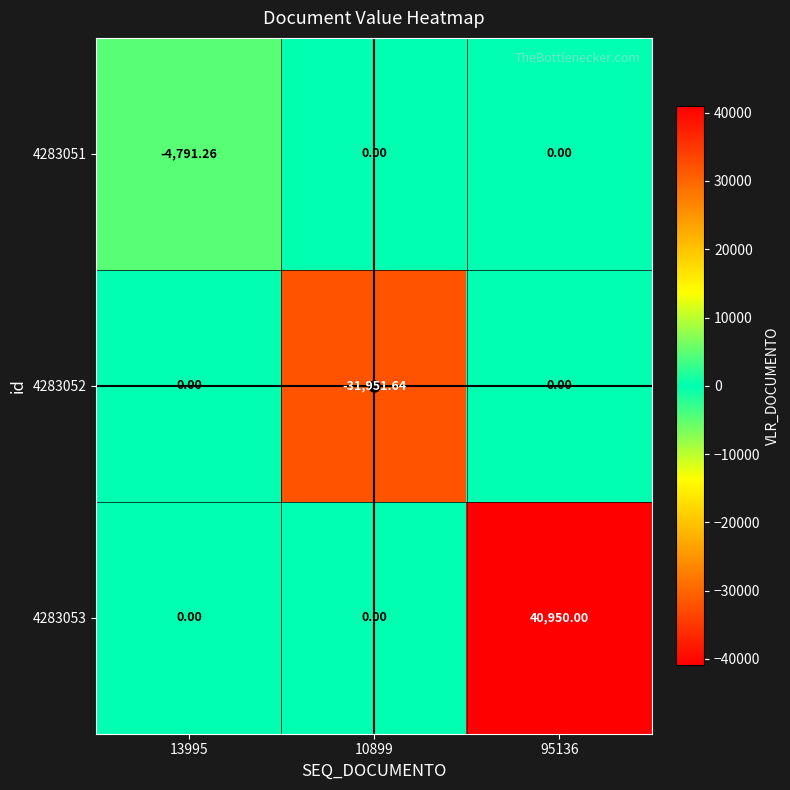

Is the value of 4283052 at 10899 greater than the value of 4283051 at 10899?

No